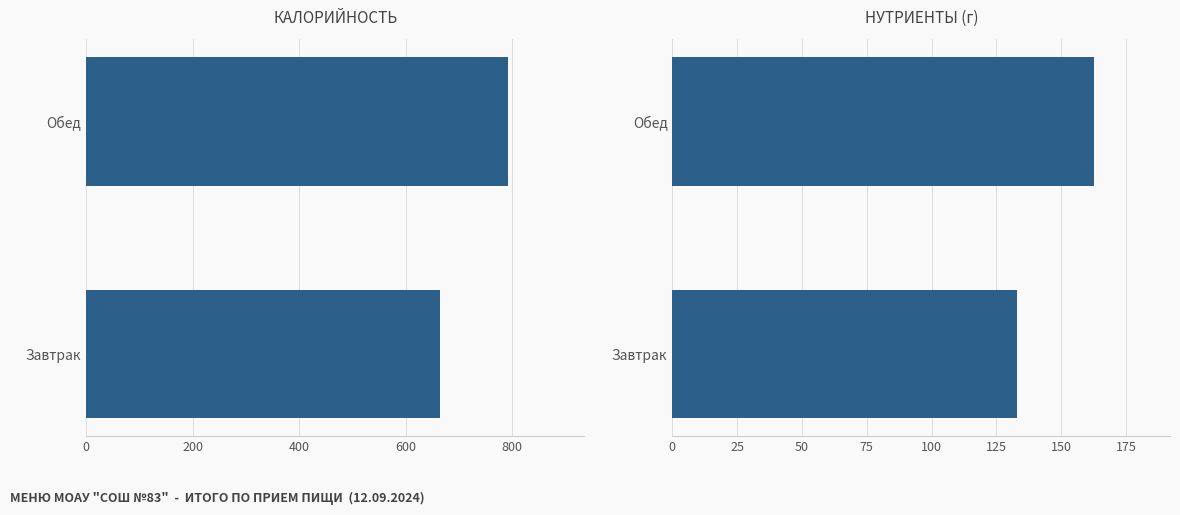

What is the average value of the Калорийность series?

728.6